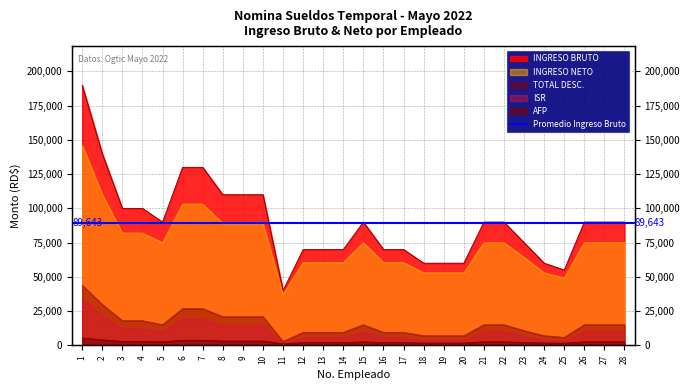

How many distinct data groups are displayed?

5